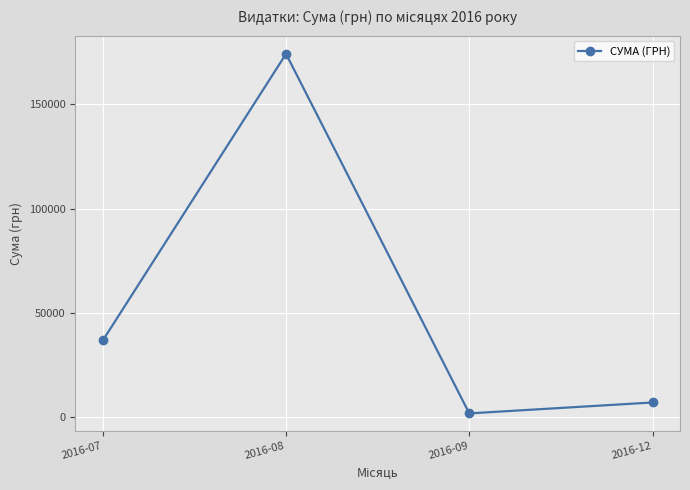

Which label corresponds to the smallest value in the chart?

2016-09